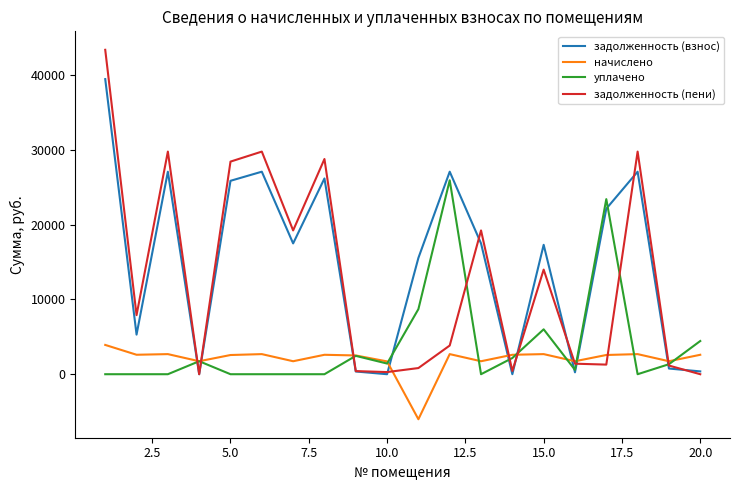

Which series has the widest spread of values?

задолженность (пени)